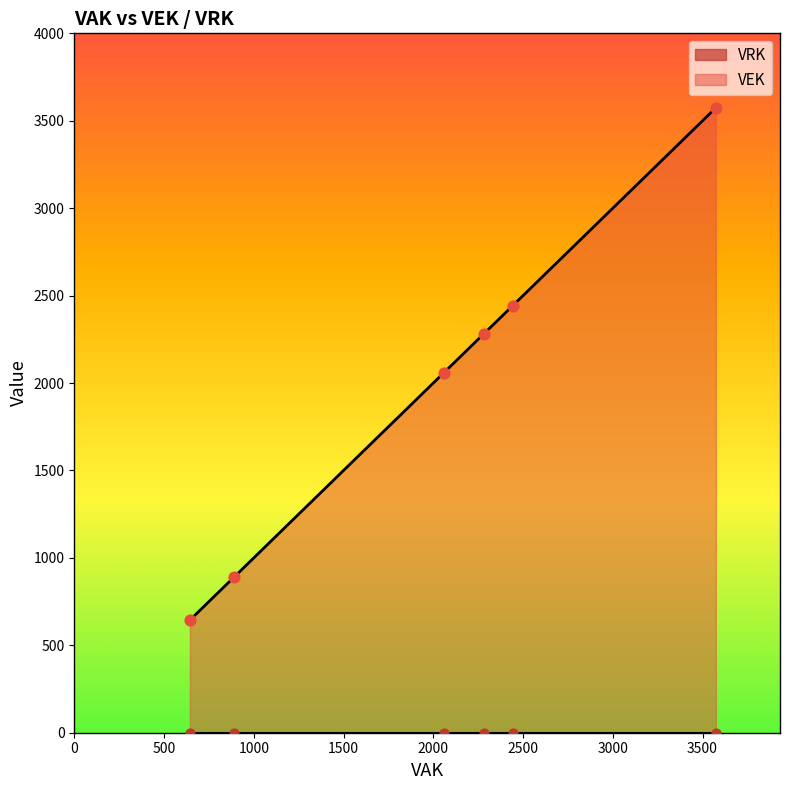

Which series reaches the maximum Y coordinate?

VEK